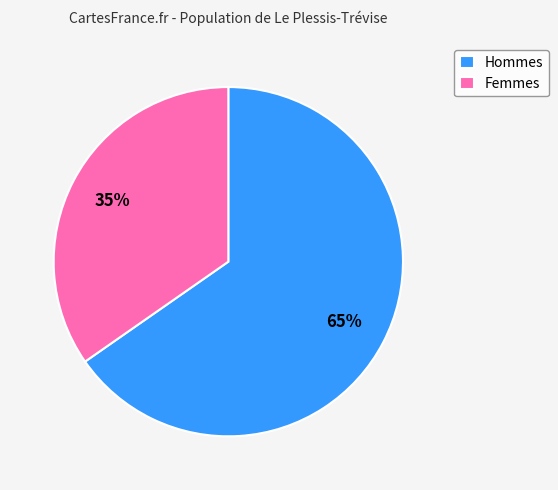

Is it true that Hommes is 65% of the pie?

True